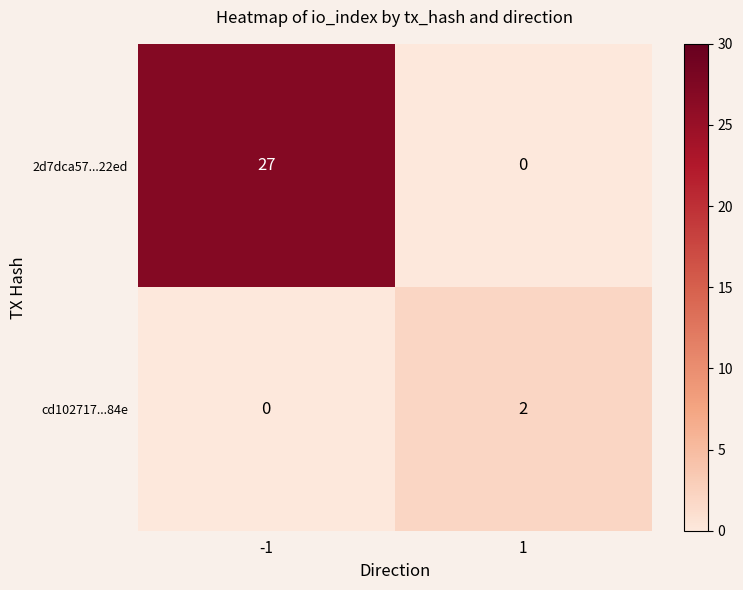

How many series are shown in this chart?

2